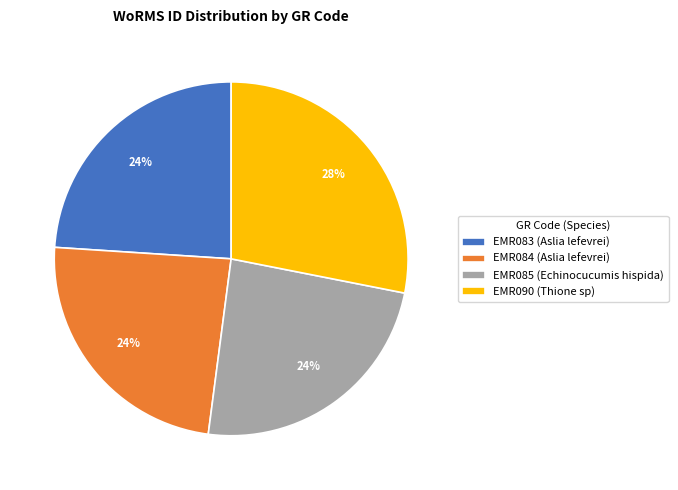

Which category has the biggest portion of the pie?

EMR090 (Thione sp)